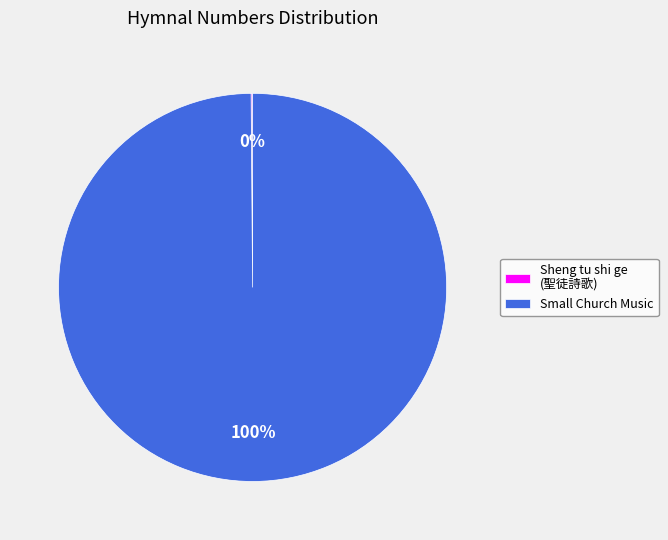

To the nearest percent, what is the average slice percentage?

50%